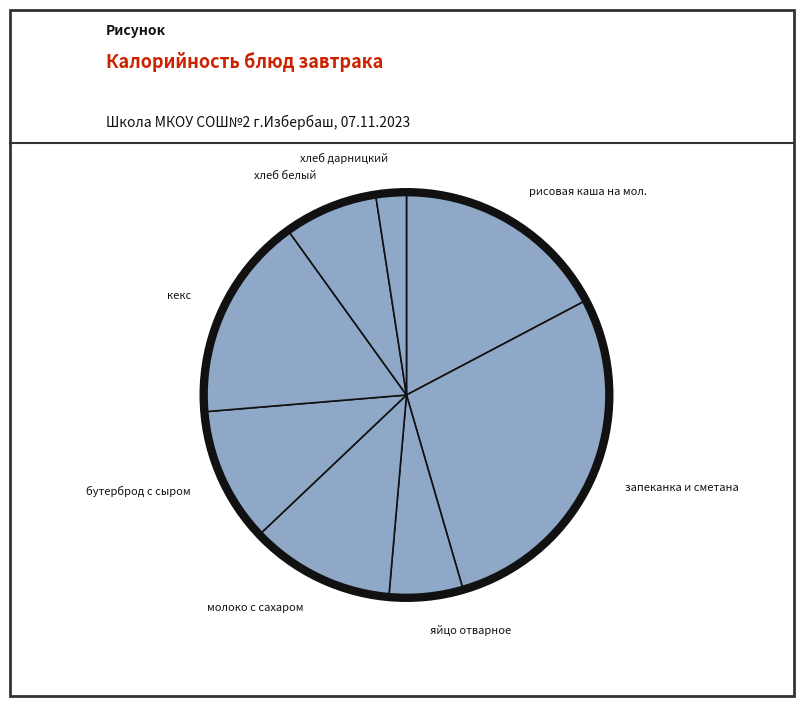

Do хлеб дарницкий and запеканка и сметана together represent more than half of the pie?

No